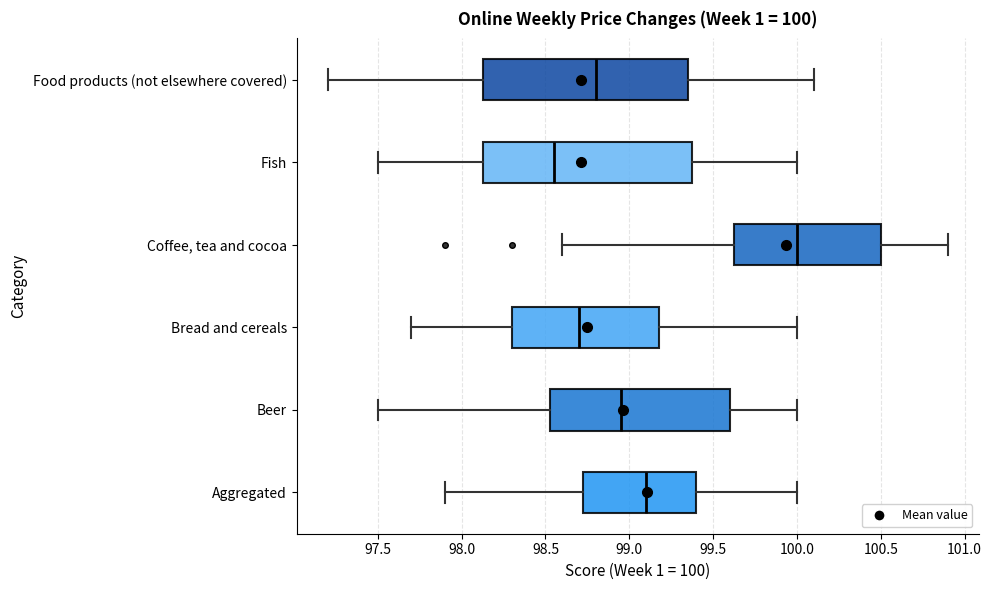

Which box's median line is the furthest to the left?

Fish